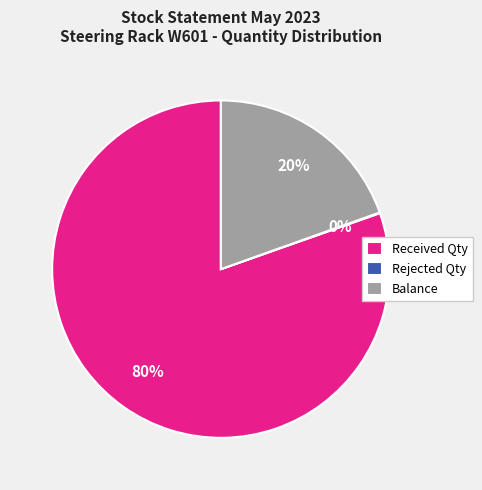

Which slice is the largest?

Received Qty